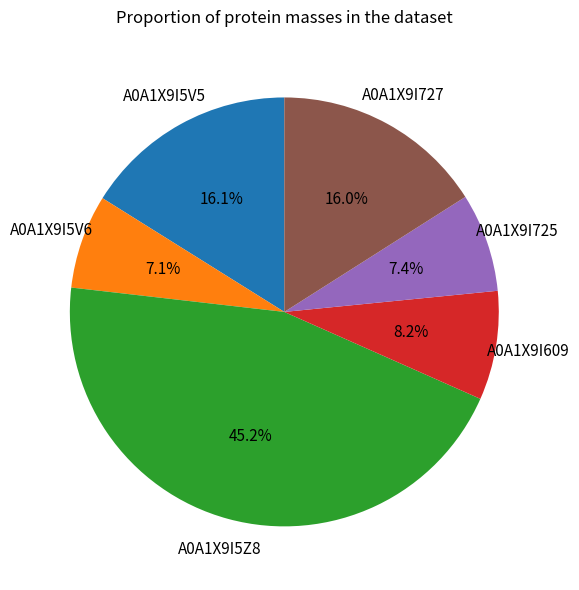

Is there a majority slice in this chart?

No